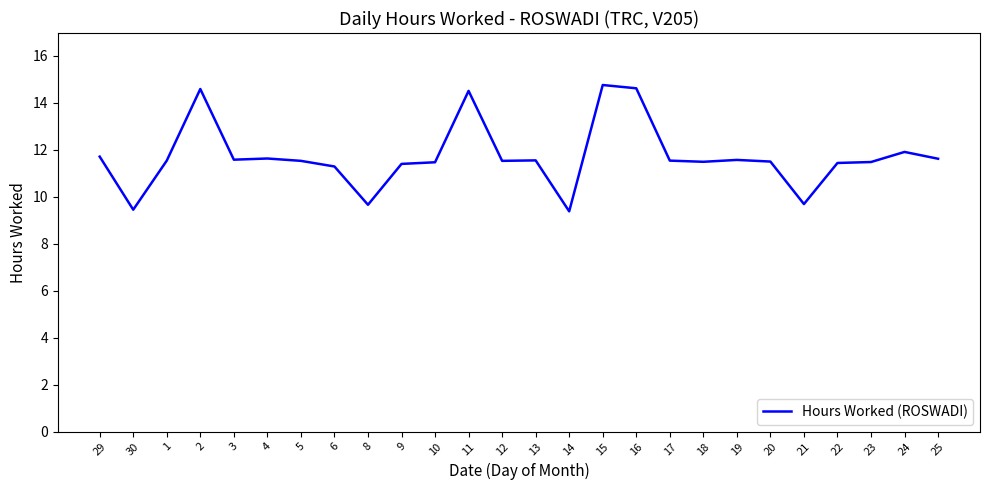

How many lines are shown in the chart?

1